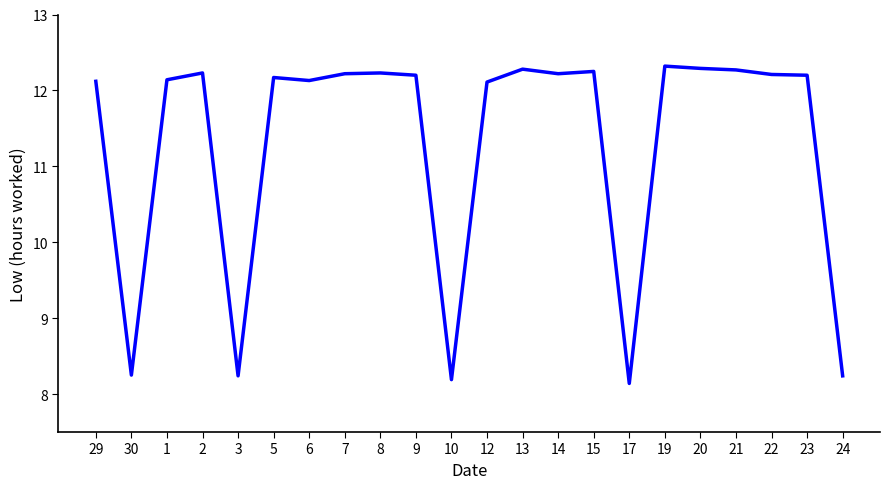

Is this an area chart (filled region under the line)?

No